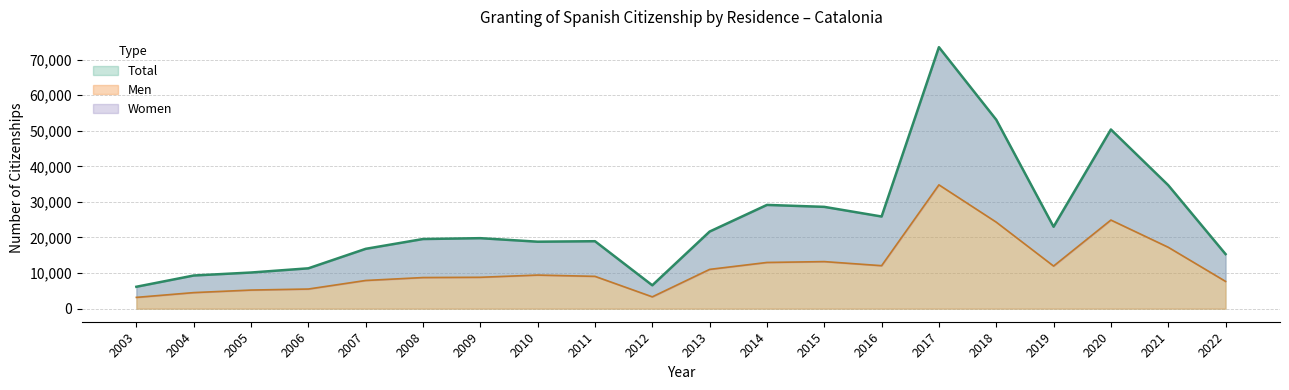

At which label does Men reach its peak?

2017